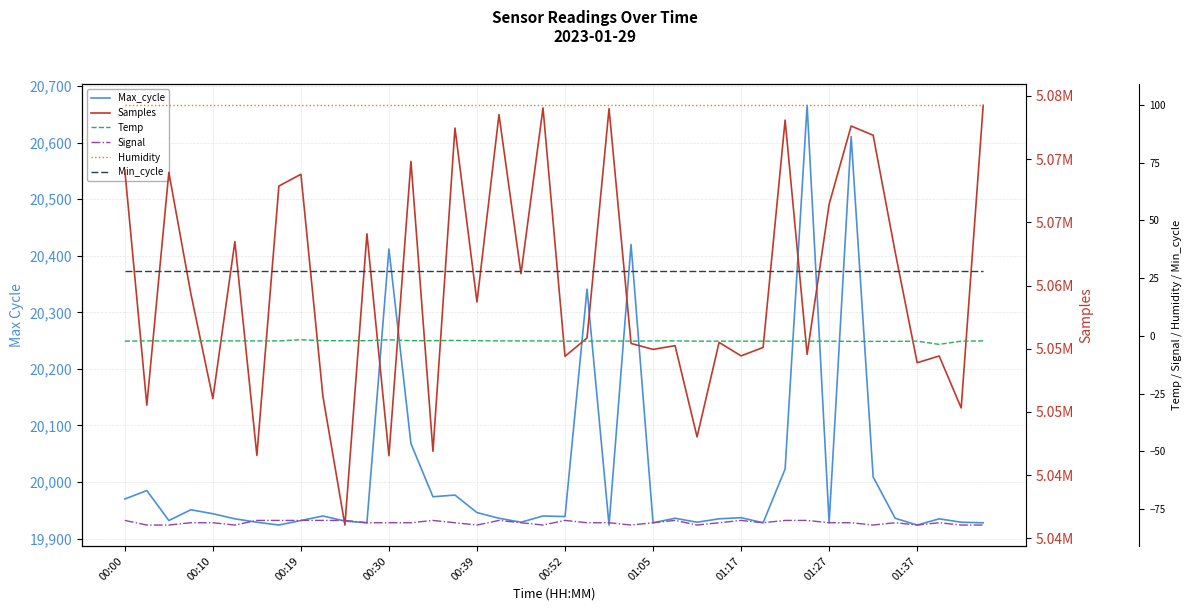

What is the total value across all series at 10?

5061036.8